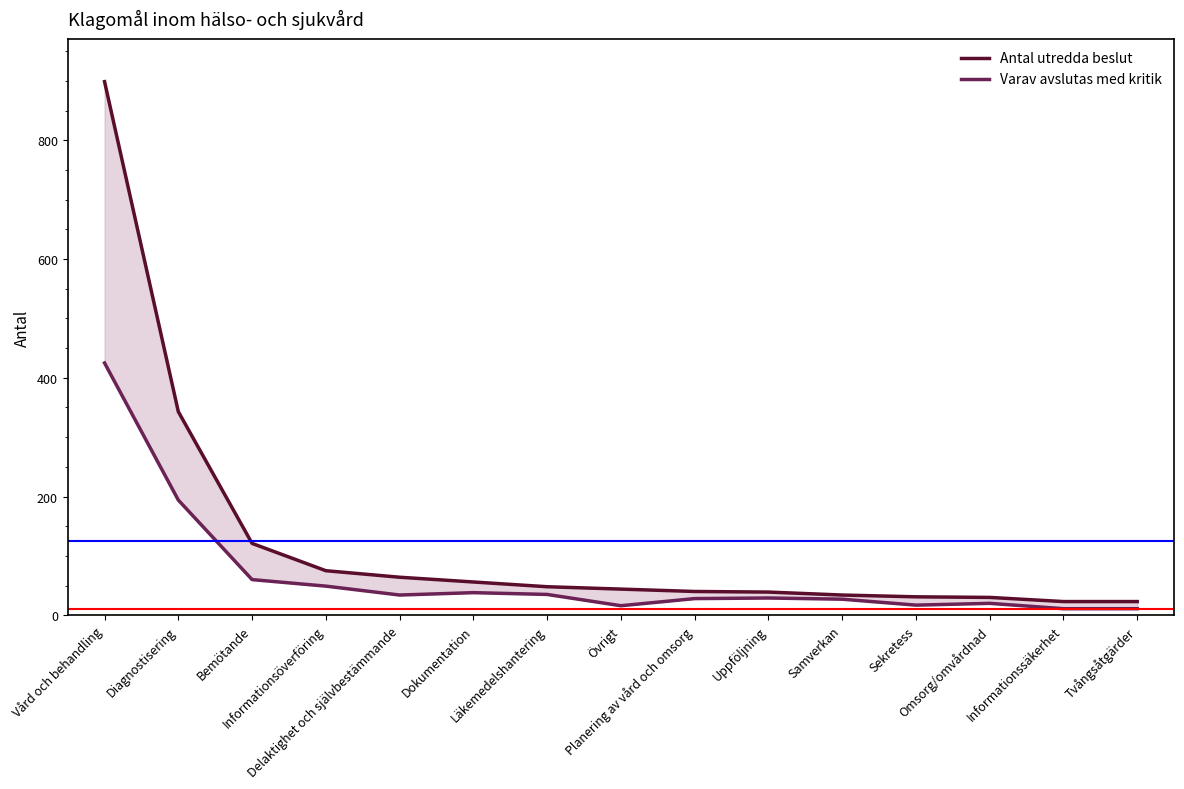

Between Bemötande and Delaktighet och självbestämmande, which series saw the biggest shift?

Antal utredda beslut